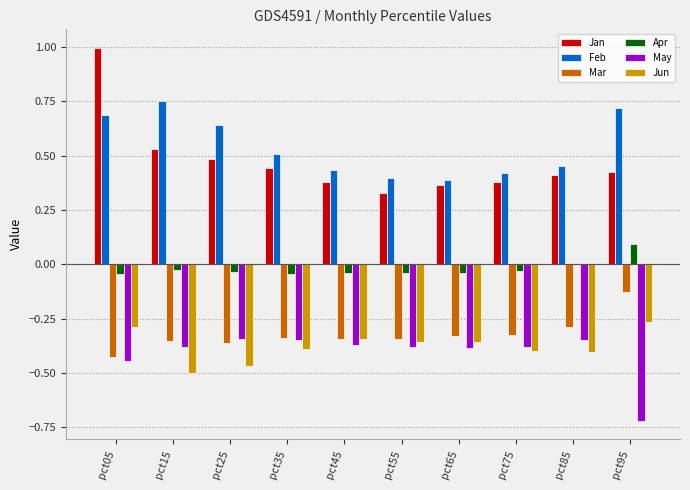

Are the bars grouped side by side (vs. stacked)?

Yes